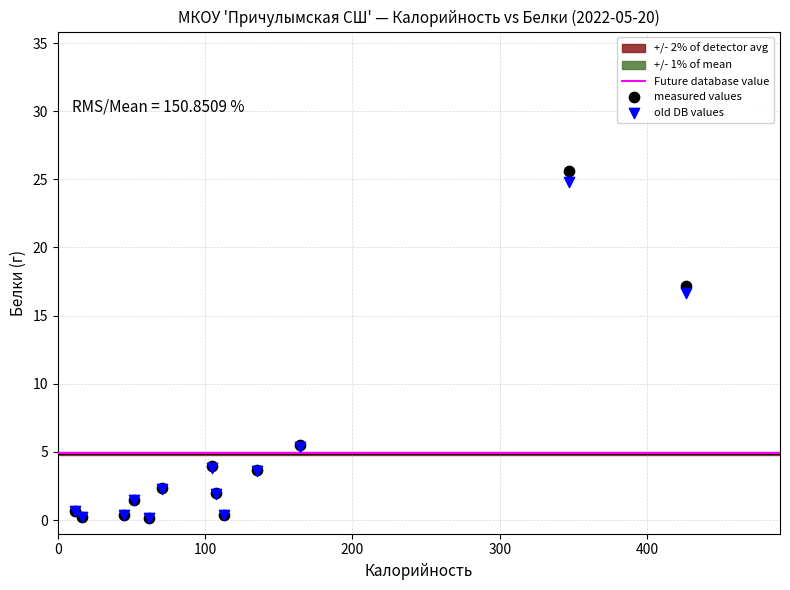

In the old DB values series, what Y value is closest to 12?

16.7